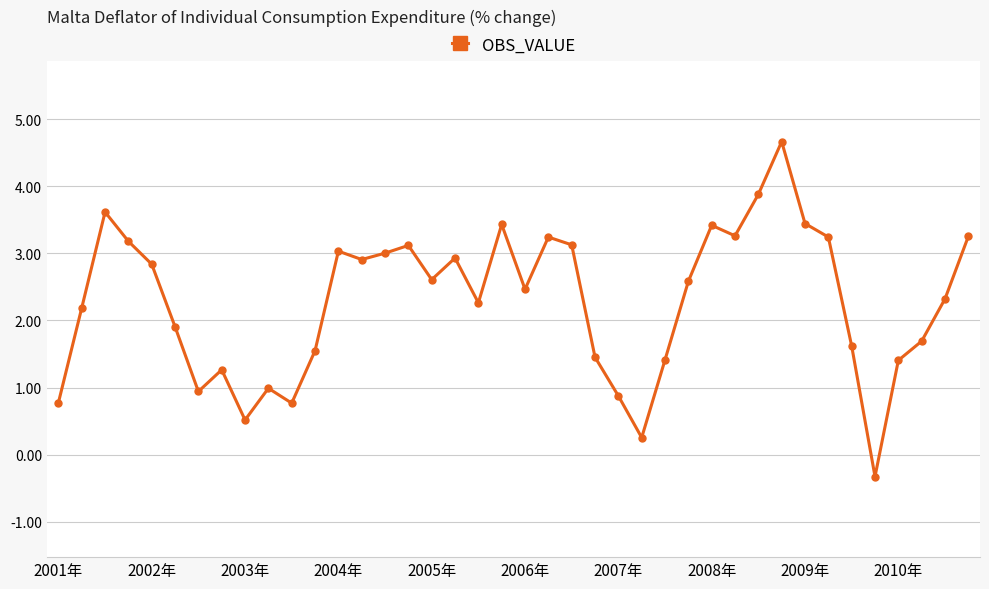

How many interior local valleys (lower than both neighbors) does the data have?

10